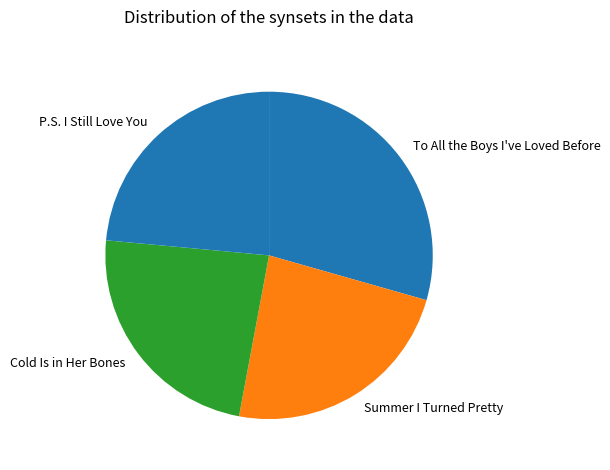

Combined, do To All the Boys I've Loved Before and Summer I Turned Pretty account for over 50%?

Yes